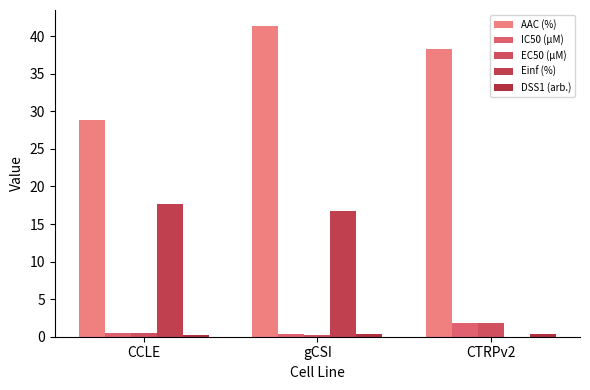

True or false: AAC (%) has a value of 41.4 at gCSI.

True